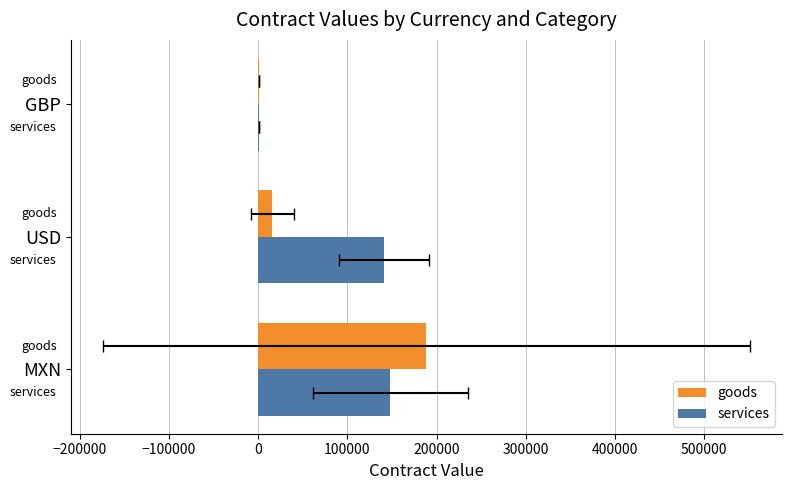

Which series has the largest total across all categories?

services